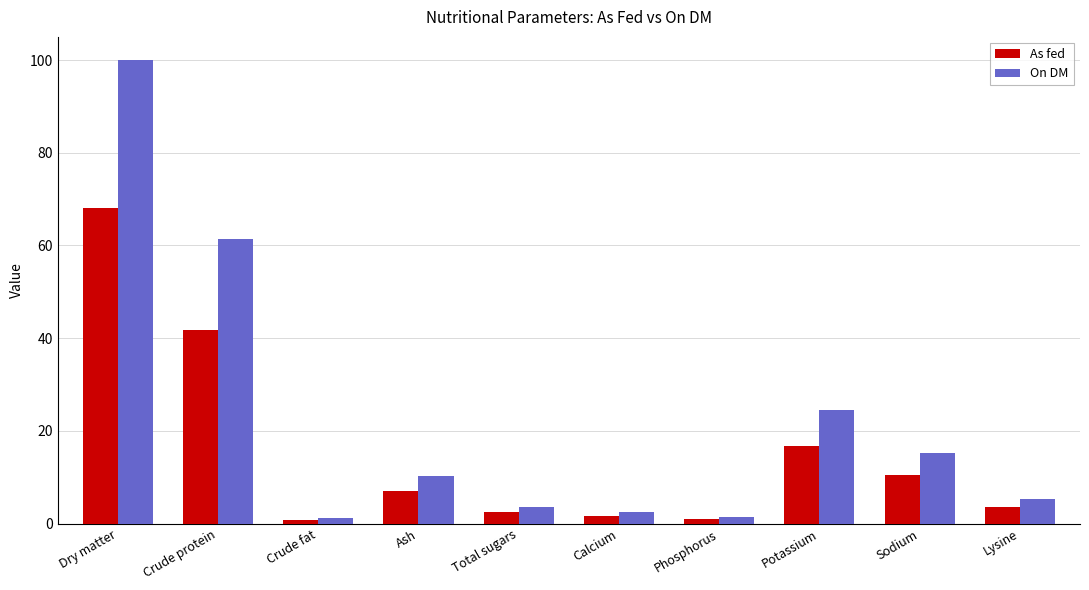

Which series changed the most between Crude protein and Lysine?

On DM